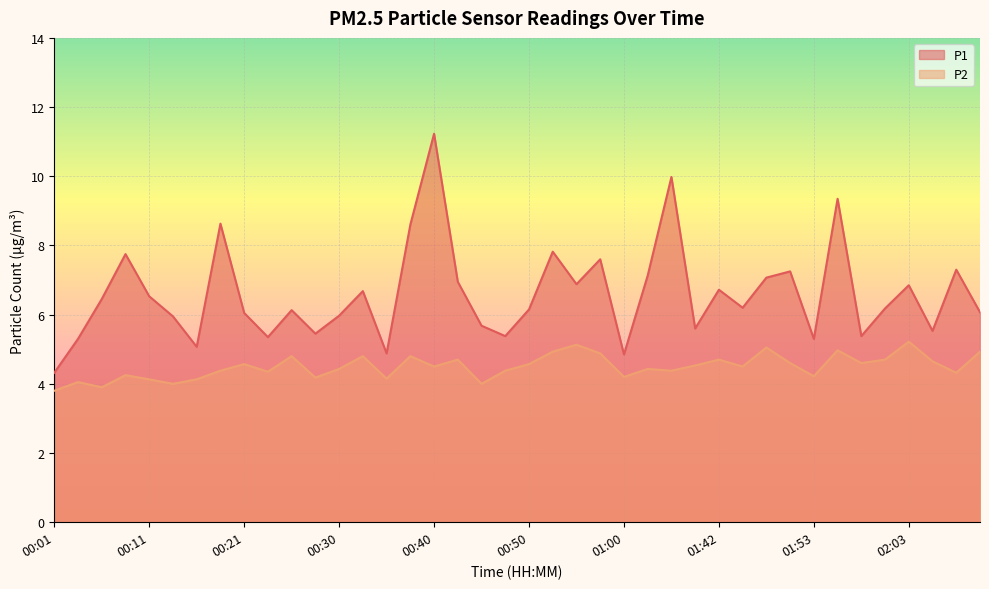

How many lines are shown in the chart?

2